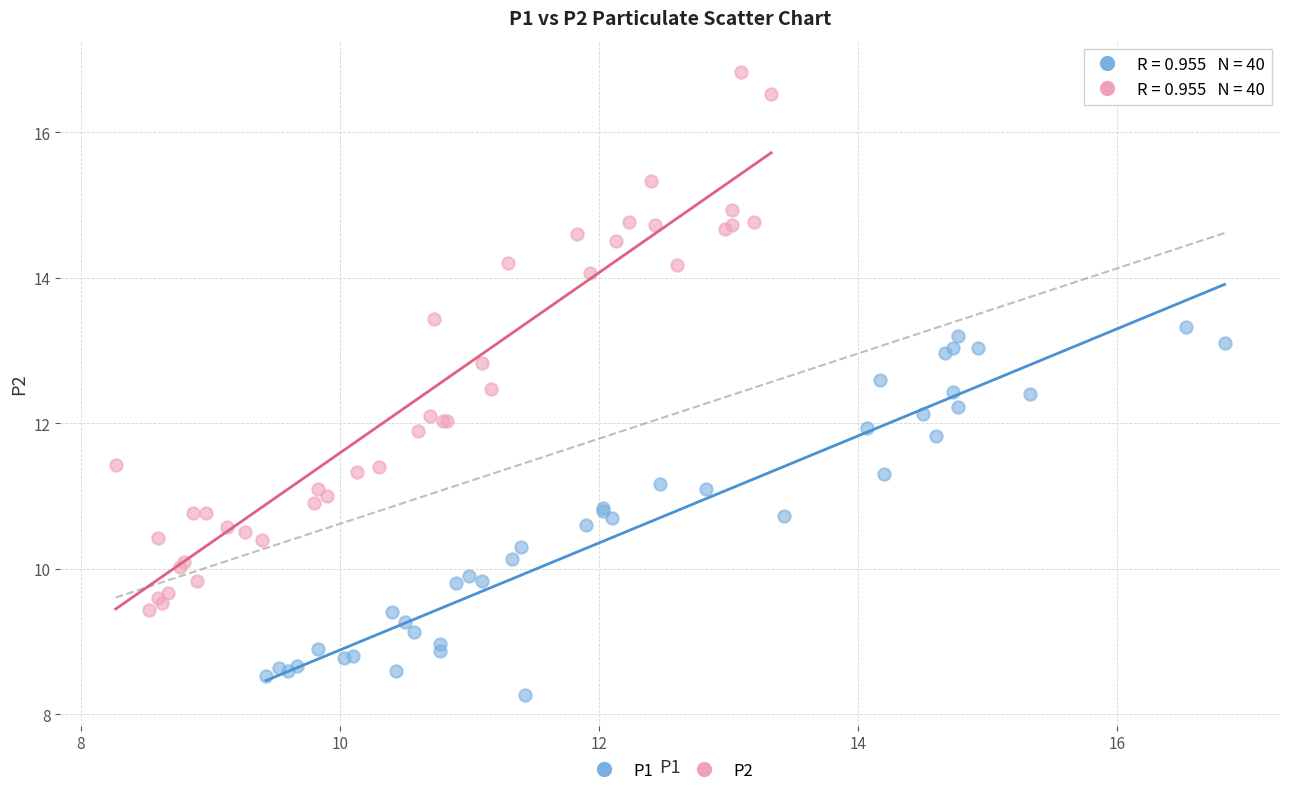

Which series reaches the minimum Y coordinate?

P1